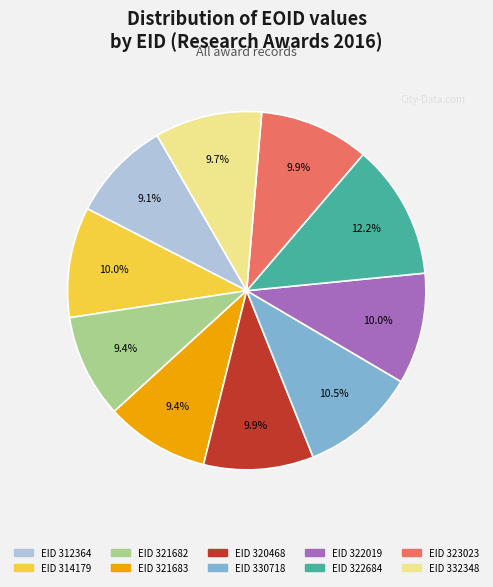

Is there a majority slice in this chart?

No